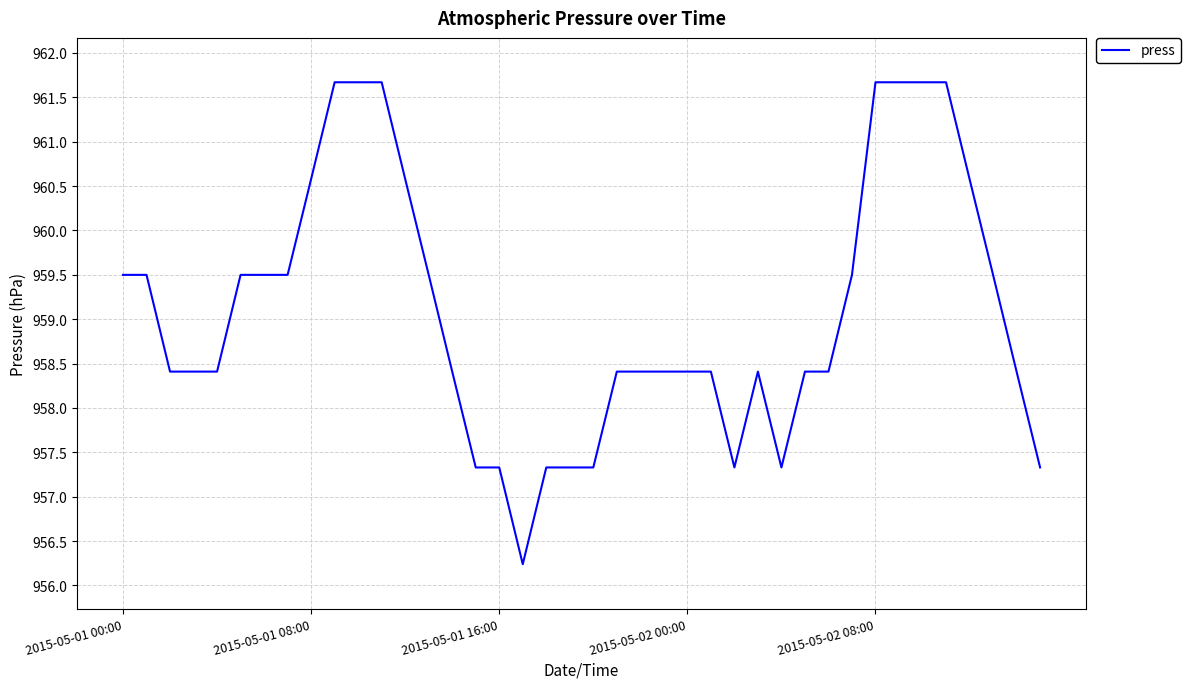

What is the smallest value displayed?

956.2